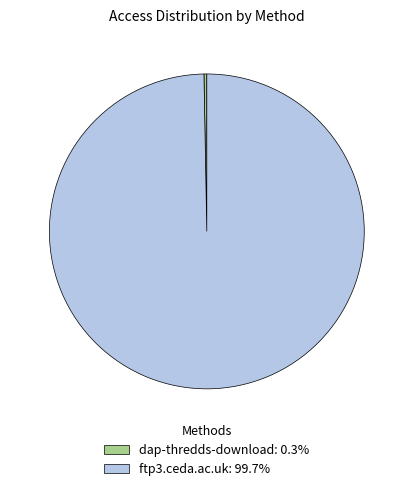

Is there a majority slice in this chart?

Yes